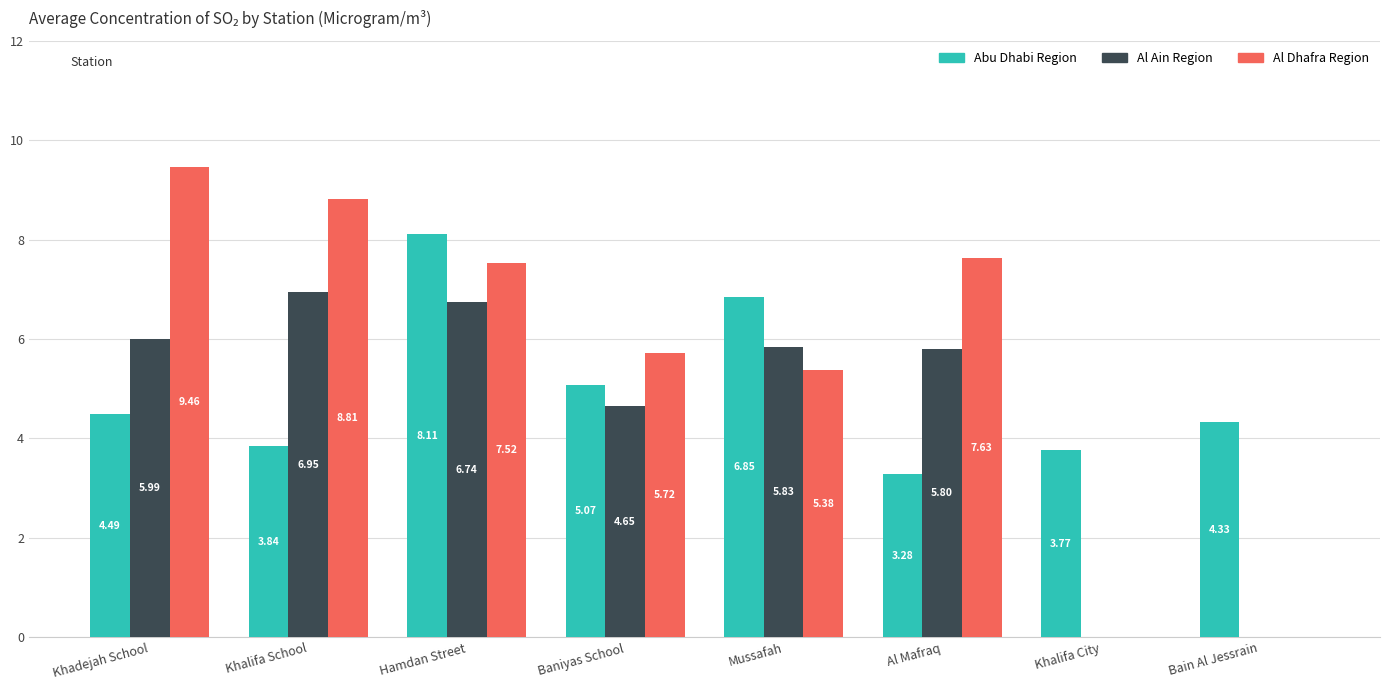

At which label does Al Dhafra Region reach its peak?

Khadejah School